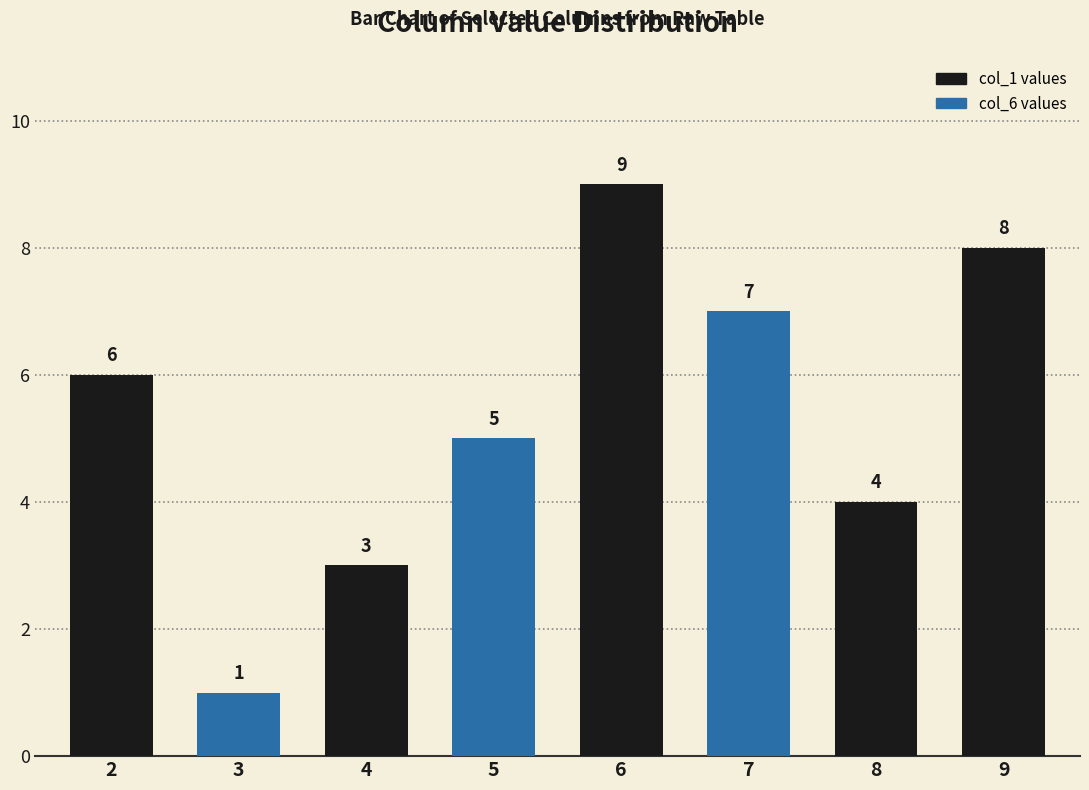

What value does the data have at 4?

3